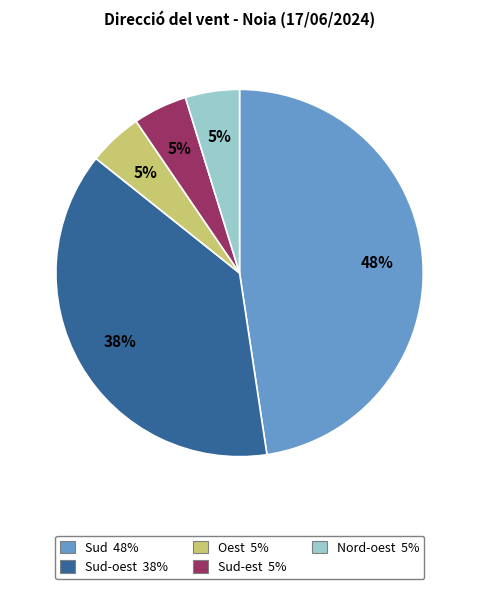

Is there any slice that represents more than half of the pie?

No